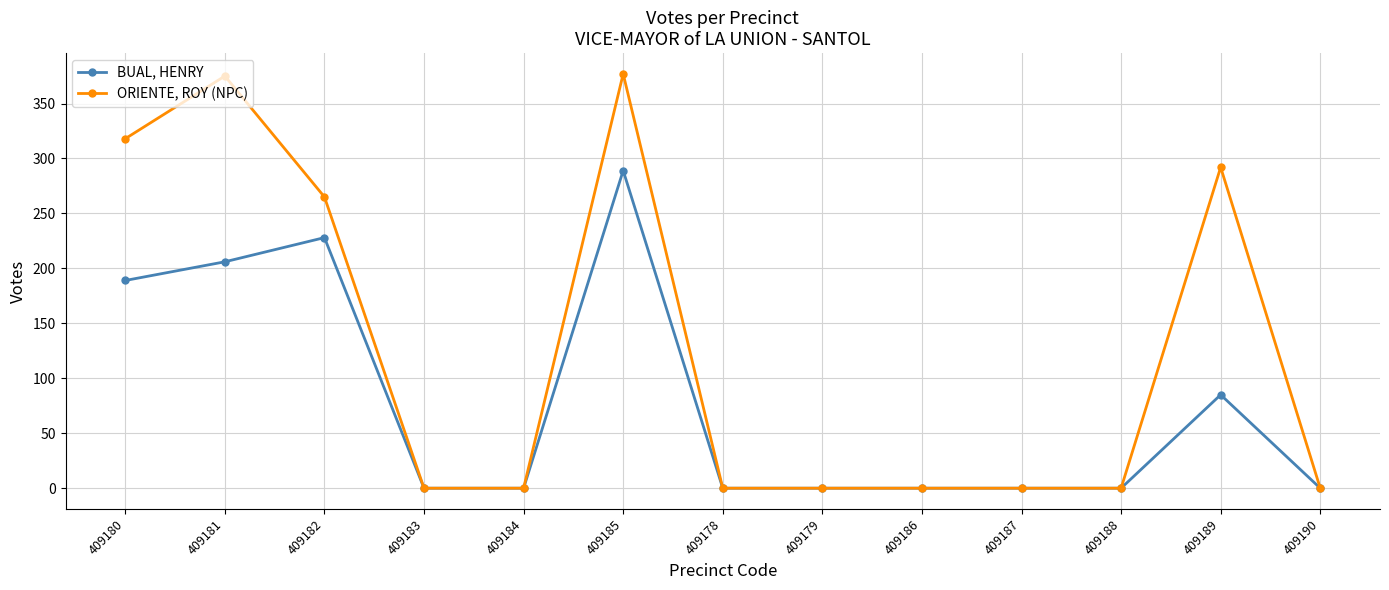

True or false: BUAL, HENRY has a value of 206 at 409181.

True